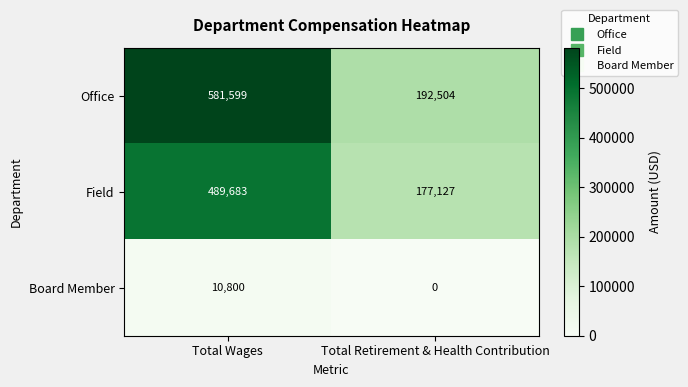

The Office series shows 192504 at Total Retirement & Health Contribution. True or false?

True